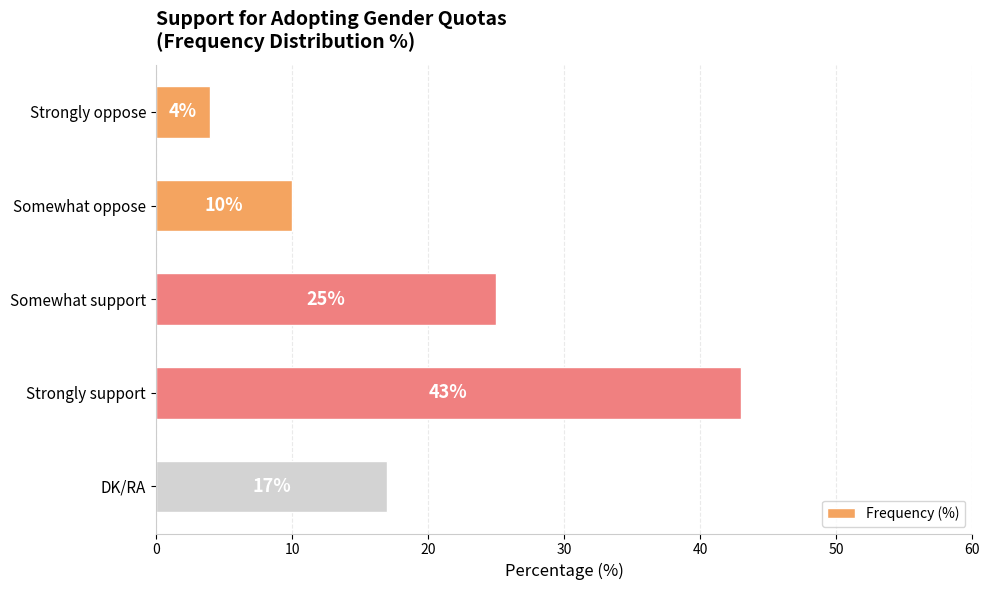

What is the average value?

20